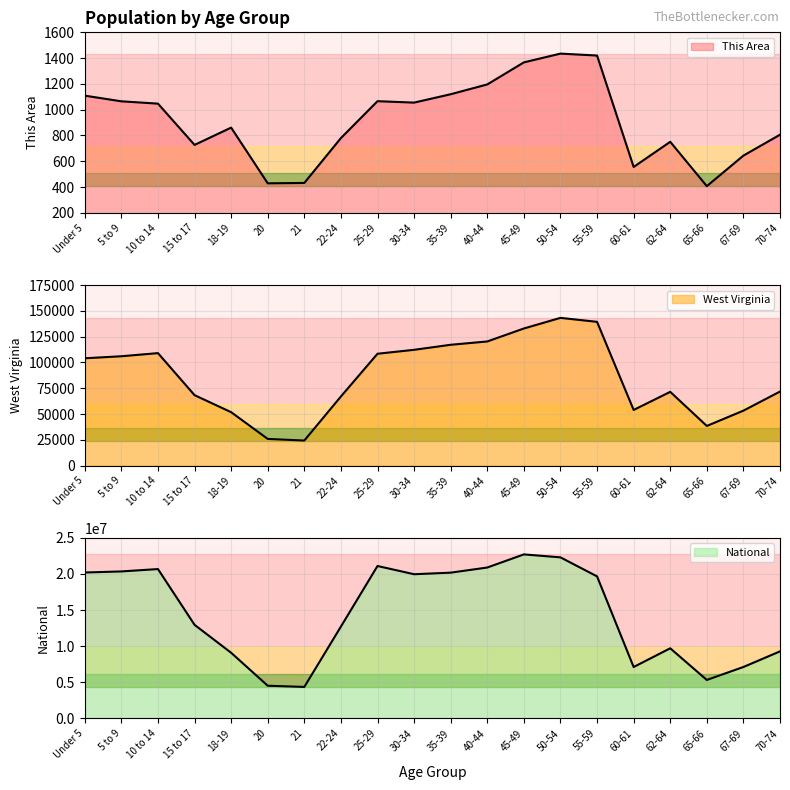

What is the value of the West Virginia point at the 1st from the left?

104060